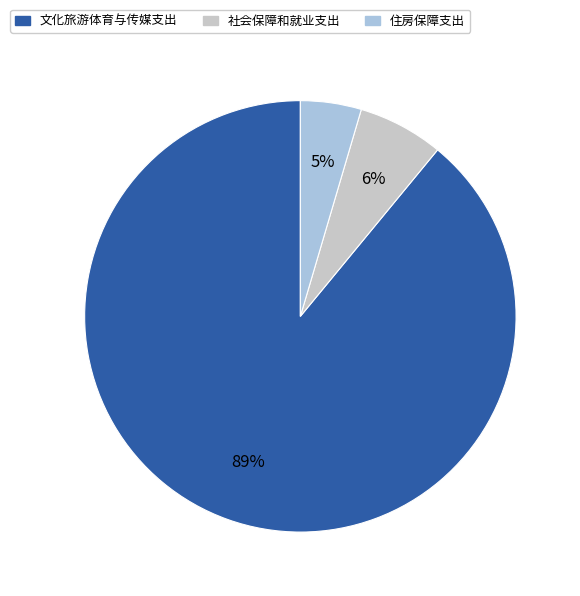

Is it true that 文化旅游体育与传媒支出 is 99% of the pie?

False